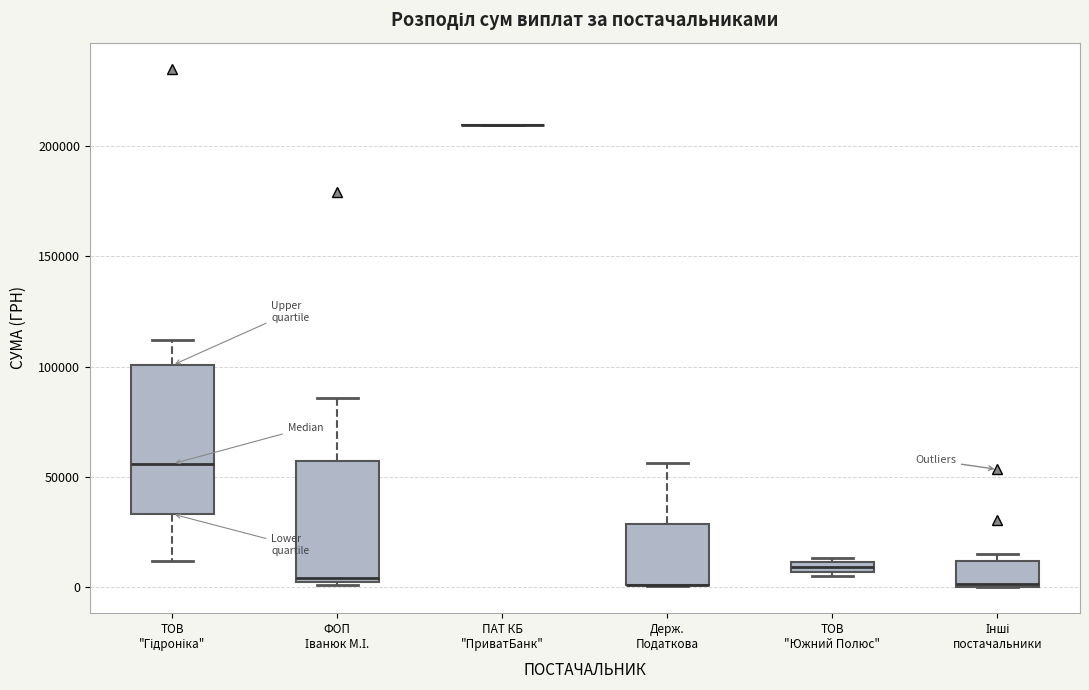

Where does the upper whisker of the box for ТОВ "Гідроніка" end on the y-axis? The values are not printed on the chart, so give them approximately, as read against the axis.

110000